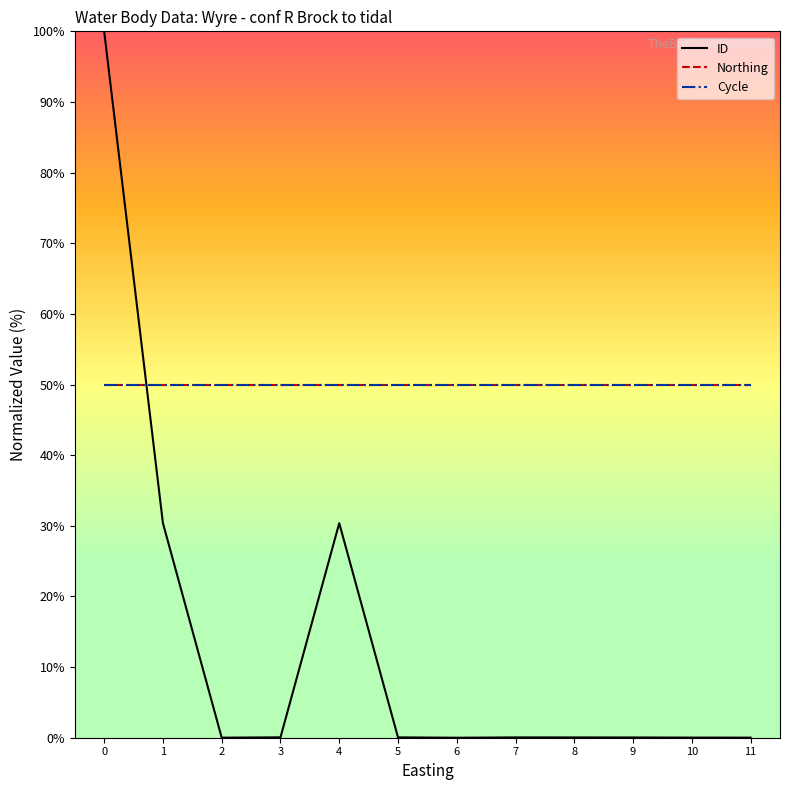

Is it true that Cycle equals 17.3 at 7?

False